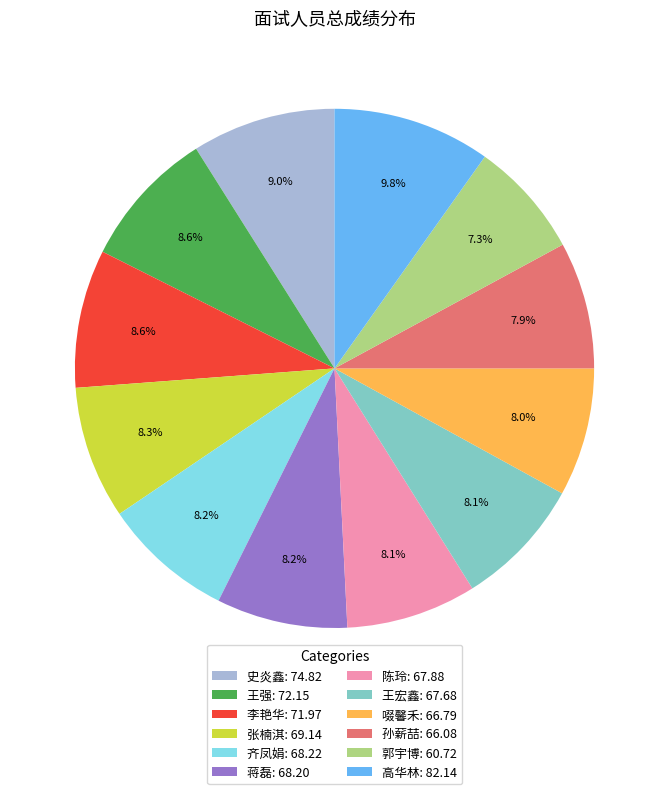

Does 高华林: 82.14 account for over 50% of the chart?

No